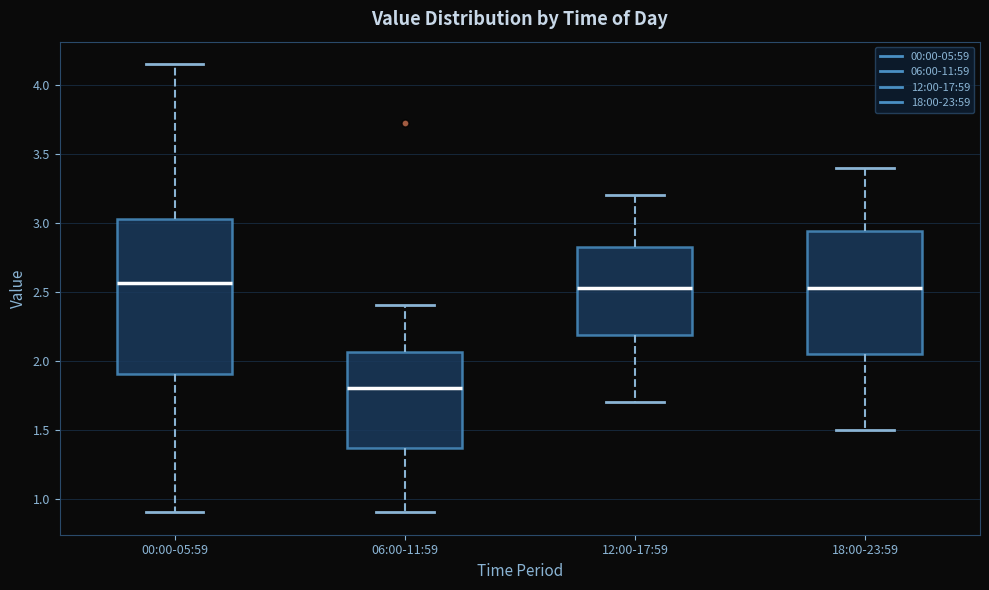

Reading left to right, transcribe this box plot: for each box, give where its median line is, the range the box spans, and where its two whiskers end, as read against the y-axis. The values are not printed on the chart, so give them approximately, as read against the axis.

00:00-05:59: median 2.55, box 1.90 to 3.05, whiskers 0.90 to 4.15
06:00-11:59: median 1.80, box 1.35 to 2.05, whiskers 0.90 to 2.40
12:00-17:59: median 2.55, box 2.20 to 2.85, whiskers 1.70 to 3.20
18:00-23:59: median 2.55, box 2.05 to 2.95, whiskers 1.50 to 3.40